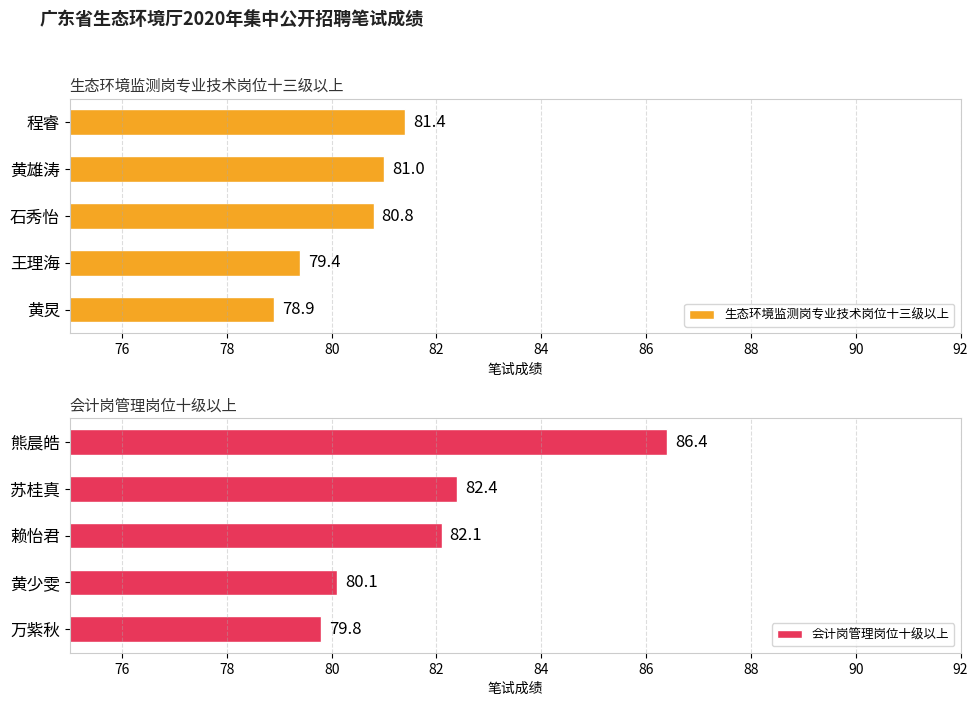

At which label is 生态环境监测岗专业技术岗位十三级以上 closest to 80?

王理海